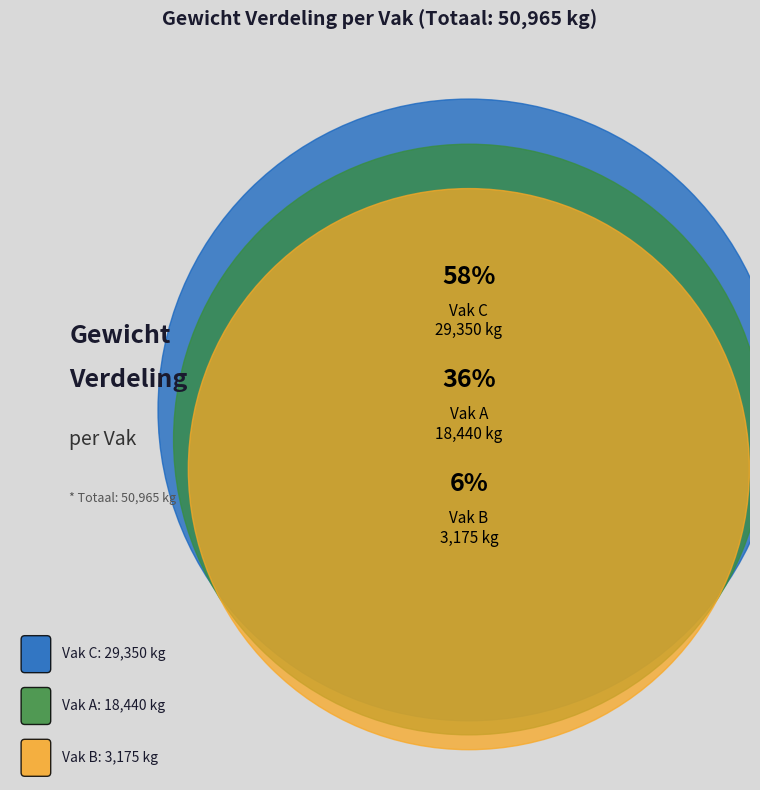

Rank the categories by value from highest to lowest.

Vak C, Vak A, Vak B